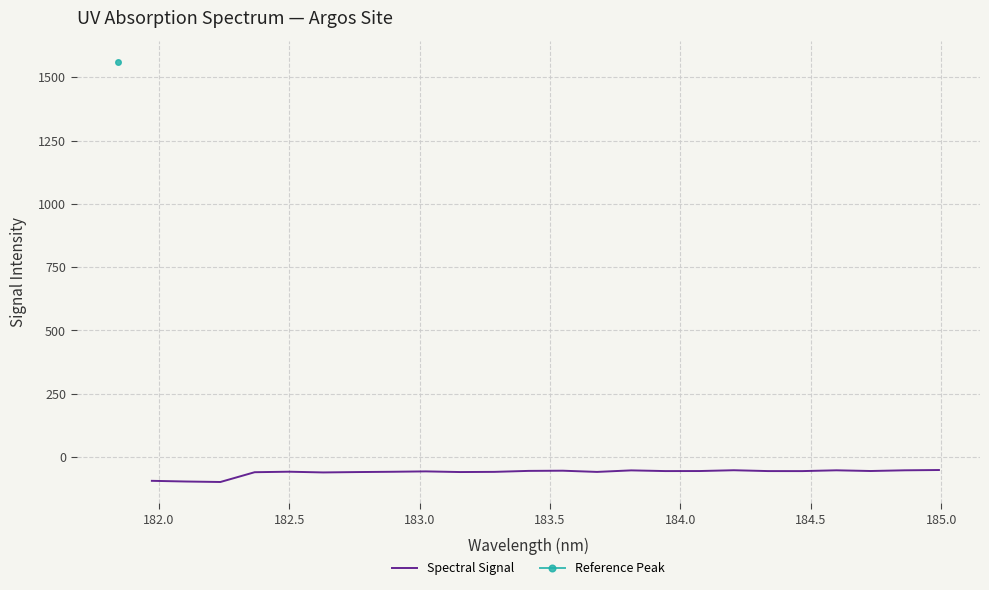

What is the minimum value for Spectral Signal?

-98.7